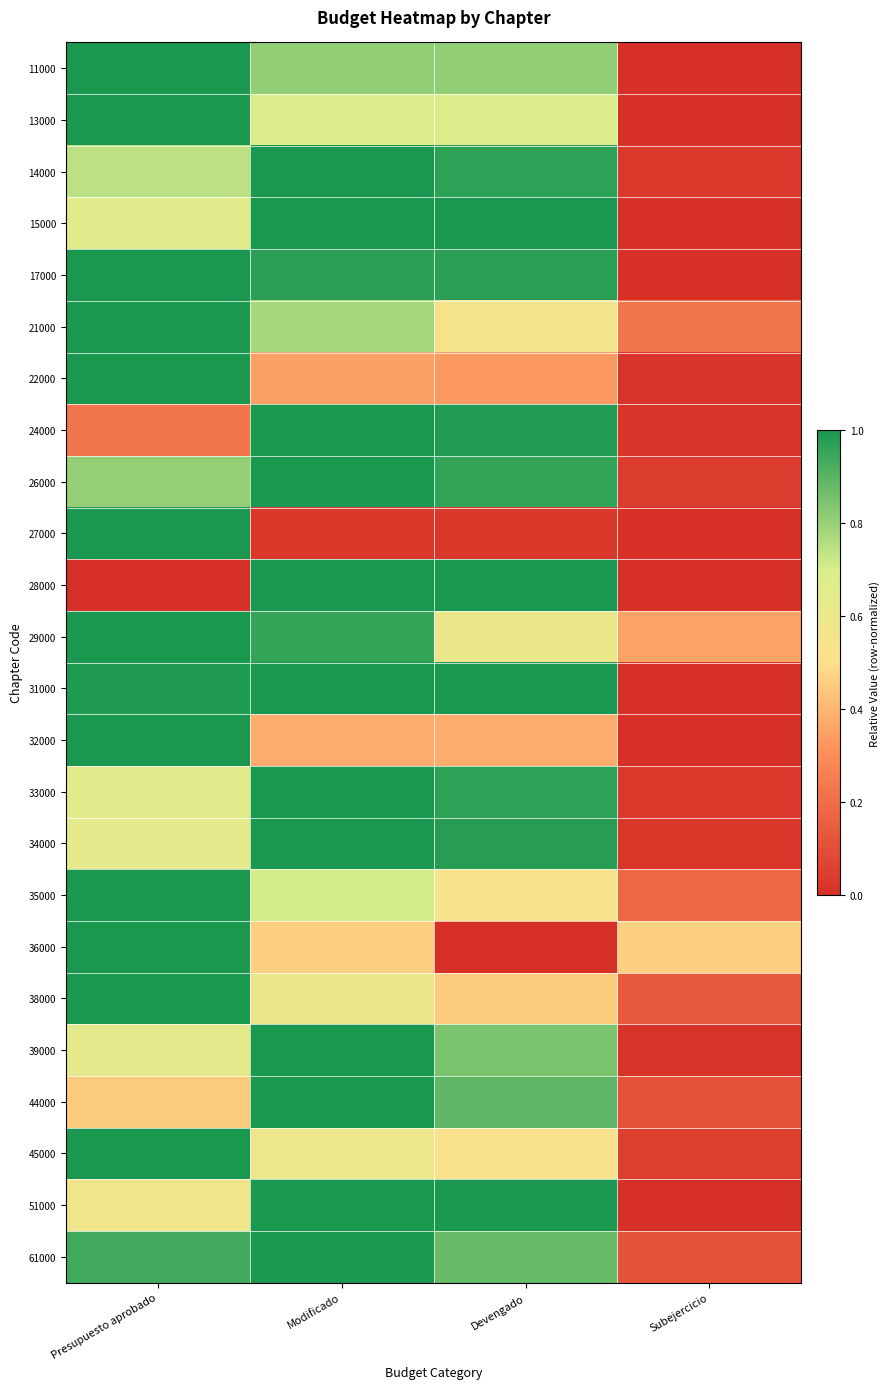

Reading left to right, what are all the values shown in this chart?

11000: Presupuesto aprobado=1.0	Modificado=0.8	Devengado=0.8	Subejercicio=0.0
13000: Presupuesto aprobado=1.0	Modificado=0.7	Devengado=0.7	Subejercicio=0.0
14000: Presupuesto aprobado=0.7	Modificado=1.0	Devengado=1.0	Subejercicio=0.0
15000: Presupuesto aprobado=0.6	Modificado=1.0	Devengado=1.0	Subejercicio=0.0
17000: Presupuesto aprobado=1.0	Modificado=1.0	Devengado=1.0	Subejercicio=0.0
21000: Presupuesto aprobado=1.0	Modificado=0.8	Devengado=0.6	Subejercicio=0.2
22000: Presupuesto aprobado=1.0	Modificado=0.3	Devengado=0.3	Subejercicio=0.0
24000: Presupuesto aprobado=0.2	Modificado=1.0	Devengado=1.0	Subejercicio=0.0
26000: Presupuesto aprobado=0.8	Modificado=1.0	Devengado=1.0	Subejercicio=0.0
27000: Presupuesto aprobado=1.0	Modificado=0.0	Devengado=0.0	Subejercicio=0.0
28000: Presupuesto aprobado=0.0	Modificado=1.0	Devengado=1.0	Subejercicio=0.0
29000: Presupuesto aprobado=1.0	Modificado=1.0	Devengado=0.6	Subejercicio=0.4
31000: Presupuesto aprobado=1.0	Modificado=1.0	Devengado=1.0	Subejercicio=0.0
32000: Presupuesto aprobado=1.0	Modificado=0.4	Devengado=0.4	Subejercicio=0.0
33000: Presupuesto aprobado=0.7	Modificado=1.0	Devengado=1.0	Subejercicio=0.0
34000: Presupuesto aprobado=0.6	Modificado=1.0	Devengado=1.0	Subejercicio=0.0
35000: Presupuesto aprobado=1.0	Modificado=0.7	Devengado=0.5	Subejercicio=0.2
36000: Presupuesto aprobado=1.0	Modificado=0.5	Devengado=0.0	Subejercicio=0.5
38000: Presupuesto aprobado=1.0	Modificado=0.6	Devengado=0.5	Subejercicio=0.1
39000: Presupuesto aprobado=0.6	Modificado=1.0	Devengado=0.8	Subejercicio=0.0
44000: Presupuesto aprobado=0.4	Modificado=1.0	Devengado=0.9	Subejercicio=0.1
45000: Presupuesto aprobado=1.0	Modificado=0.6	Devengado=0.5	Subejercicio=0.1
51000: Presupuesto aprobado=0.6	Modificado=1.0	Devengado=1.0	Subejercicio=0.0
61000: Presupuesto aprobado=0.9	Modificado=1.0	Devengado=0.9	Subejercicio=0.1